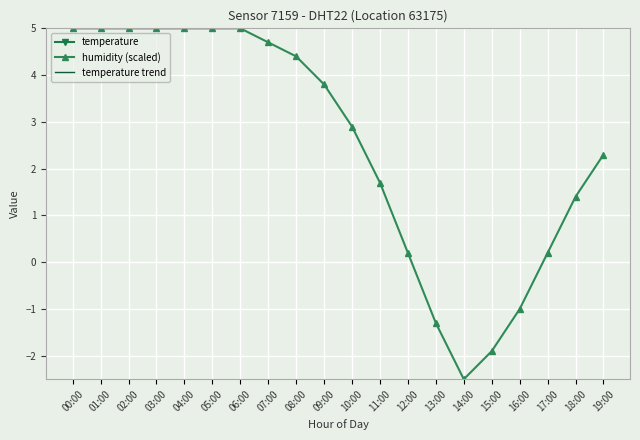

The value of humidity (scaled) at 03:00 is 5.0. True or false?

True